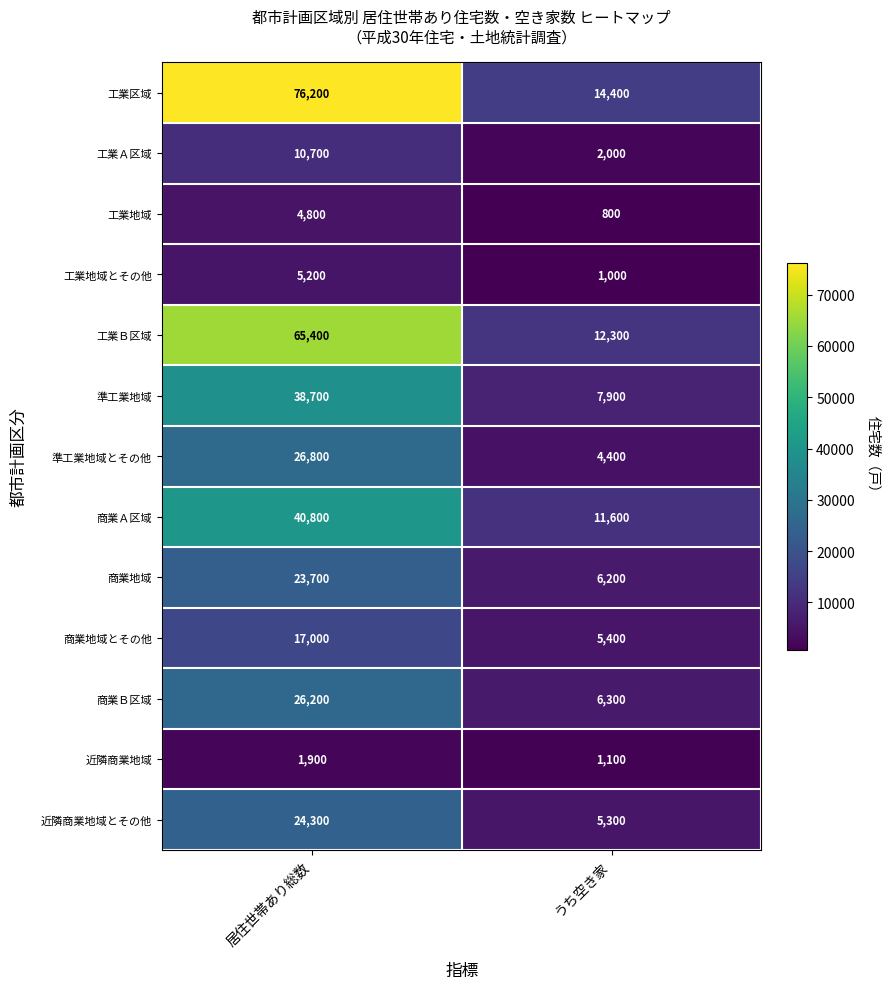

Which series has the largest range (max minus min)?

工業区域